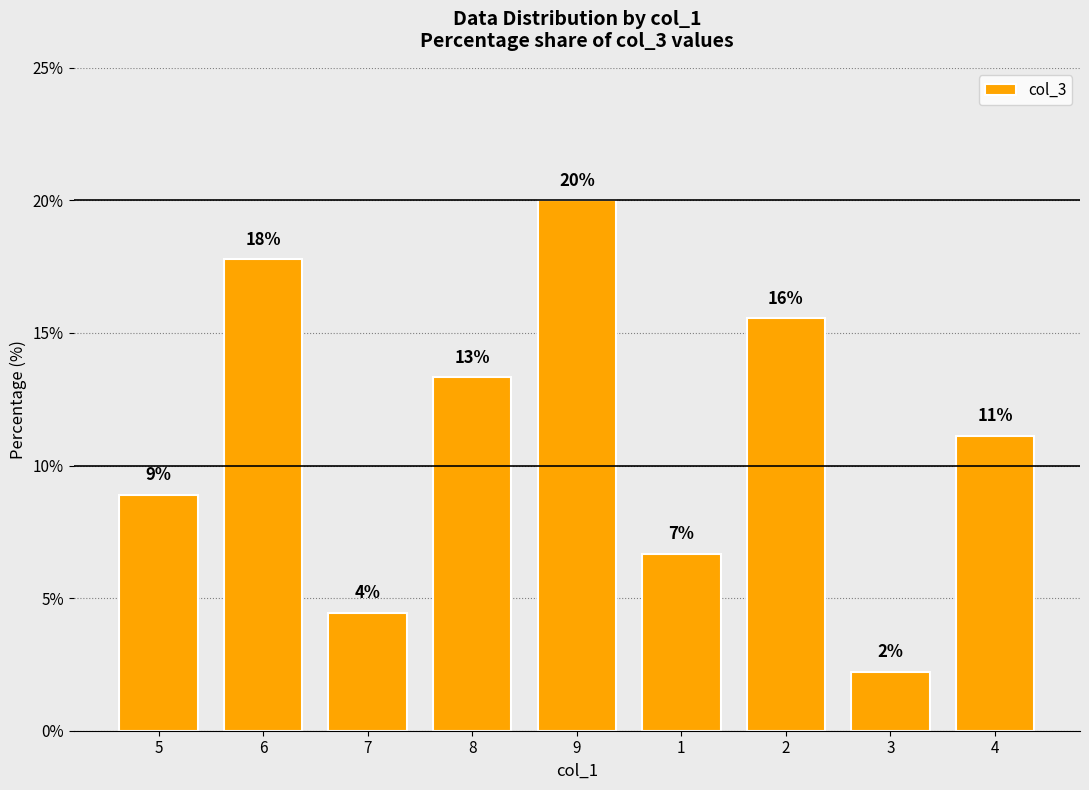

How many bars are there in total?

9